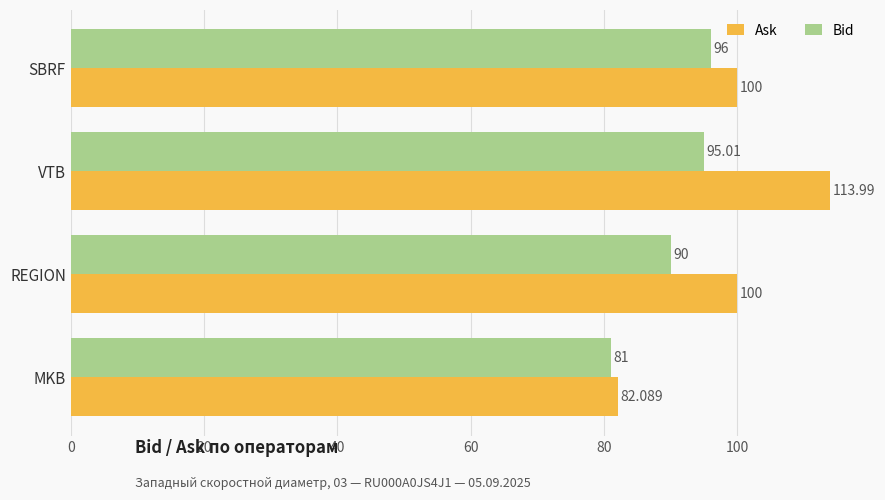

Where is Bid nearest to the value 88?

REGION